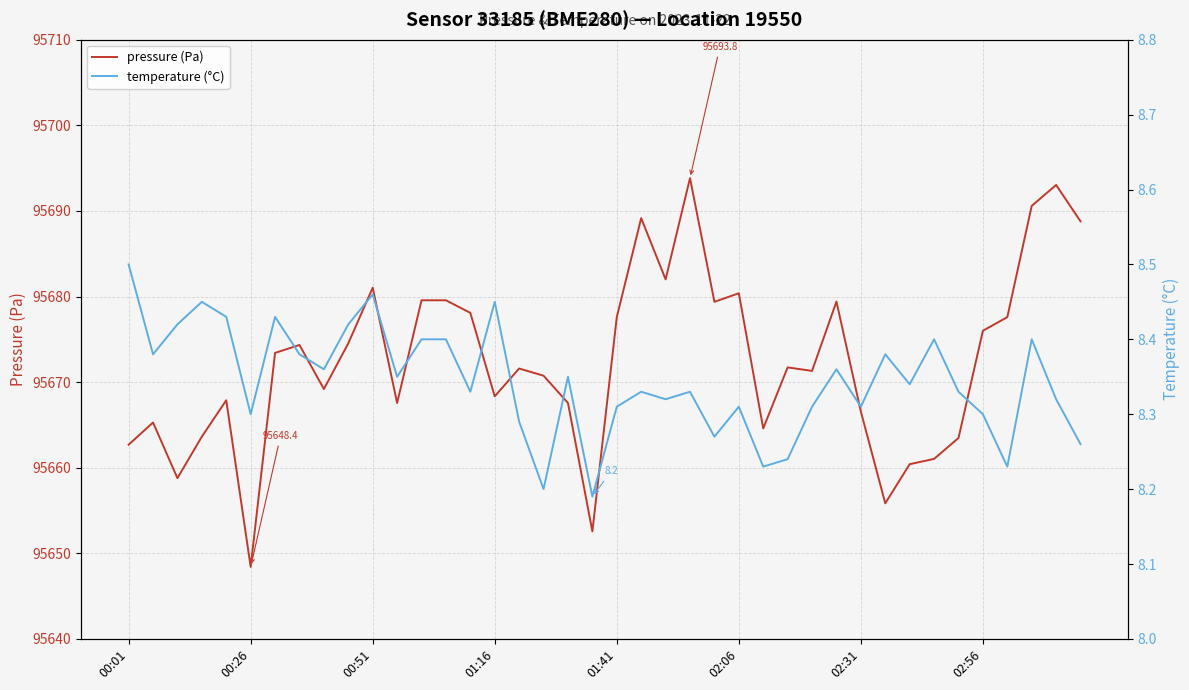

What is the total value across all series at 23?

95702.2